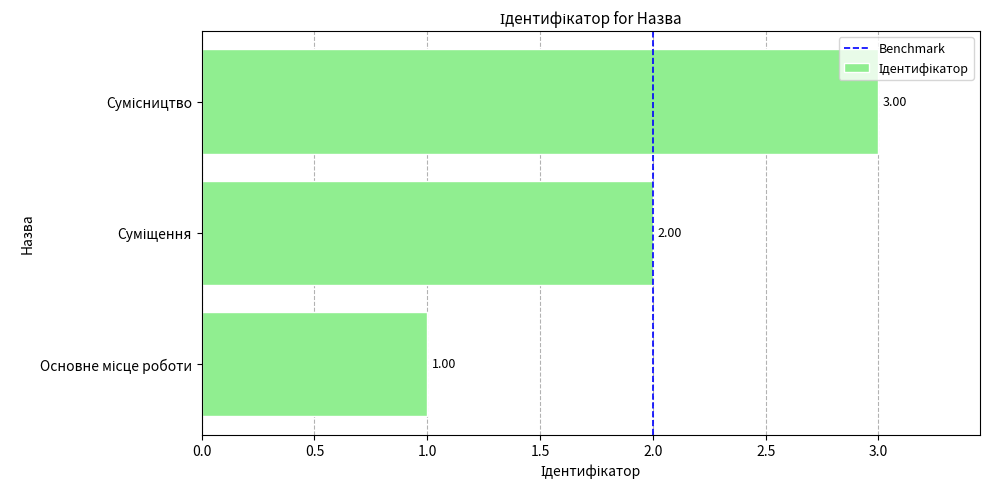

What is the sum of all values?

6